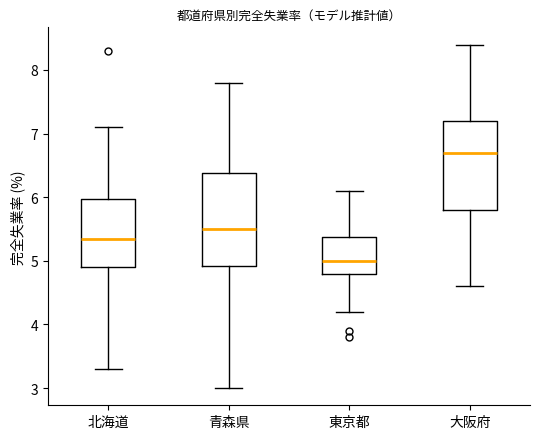

Which box has the lowest median line?

東京都